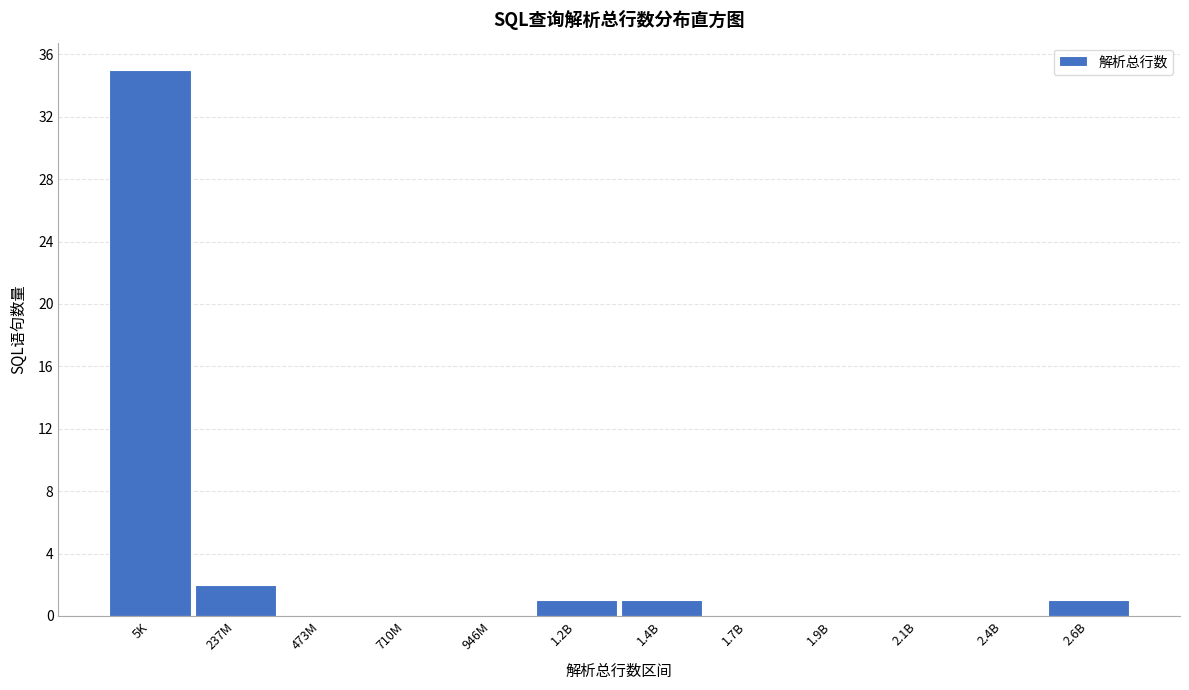

Reading right to left, list all the values displayed in this chart.

2.6B=1	2.4B=0	2.1B=0	1.9B=0	1.7B=0	1.4B=1	1.2B=1	946M=0	710M=0	473M=0	237M=2	5K=35